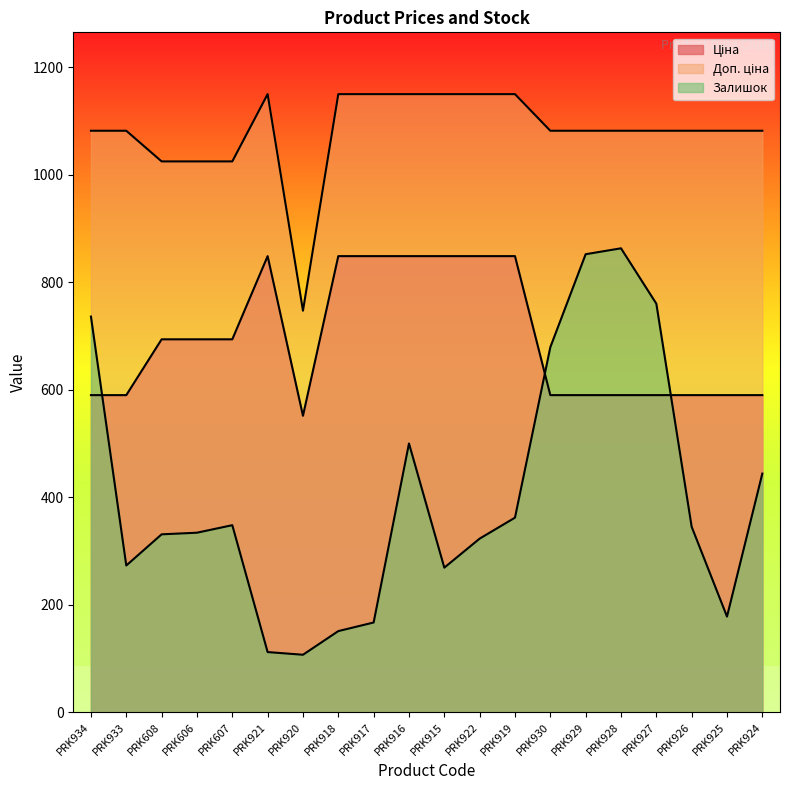

At how many categories does at least one series exceed 258?

20